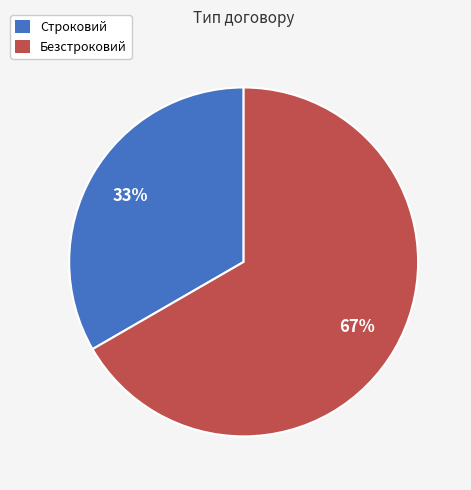

Combined, do Строковий and Безстроковий account for over 50%?

Yes